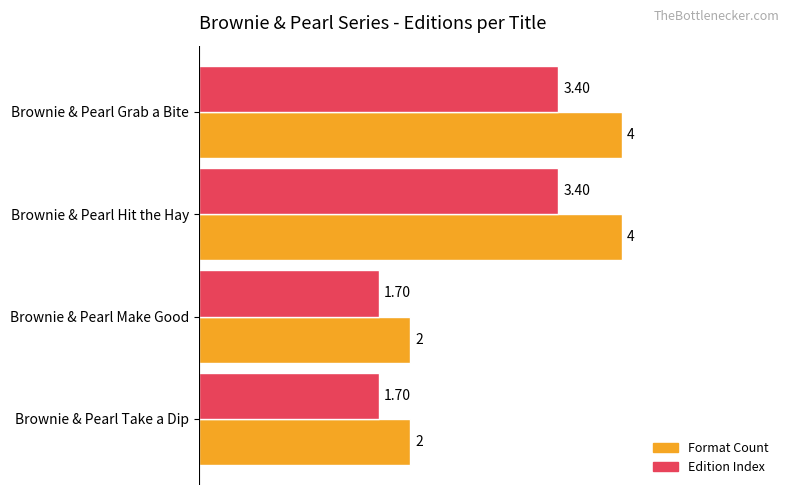

What is the smallest value displayed?

1.7